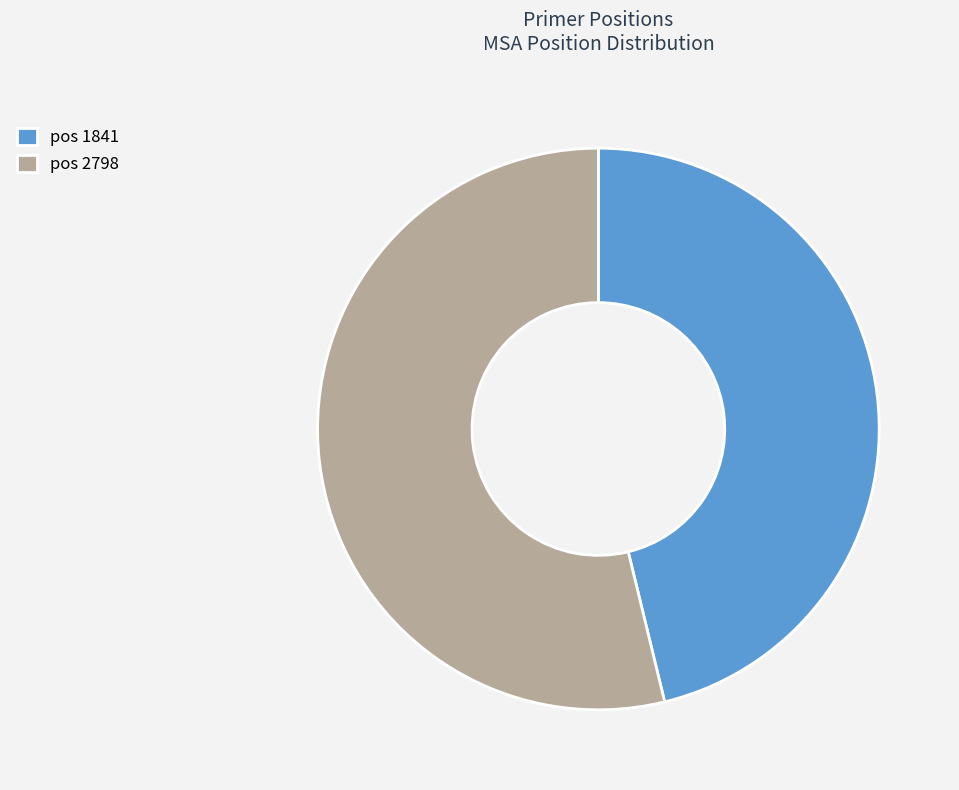

Count the number of slices in the pie.

2